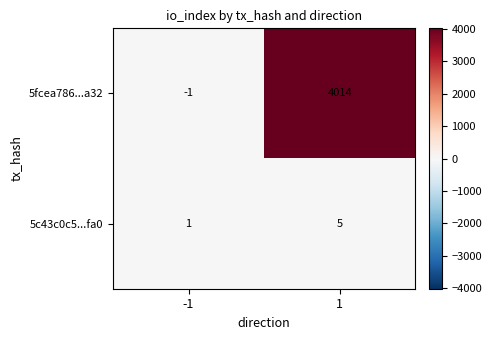

List the labels in order of 5fcea786...a32 value, largest first.

1, -1